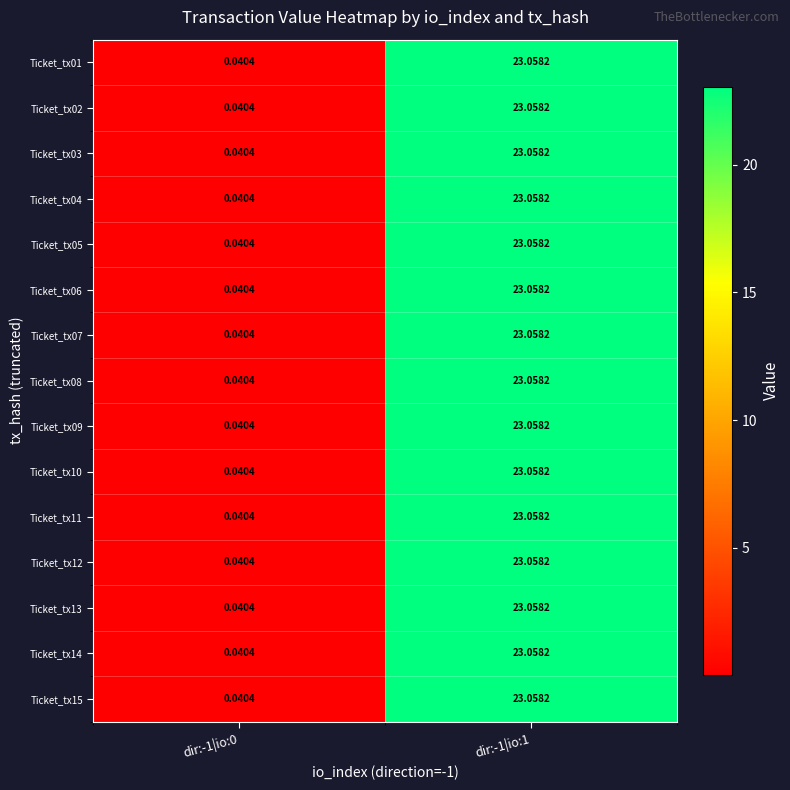

Reading right to left, list all the values displayed in this chart.

Ticket_tx01: dir:-1|io:1=23.1	dir:-1|io:0=0.0
Ticket_tx02: dir:-1|io:1=23.1	dir:-1|io:0=0.0
Ticket_tx03: dir:-1|io:1=23.1	dir:-1|io:0=0.0
Ticket_tx04: dir:-1|io:1=23.1	dir:-1|io:0=0.0
Ticket_tx05: dir:-1|io:1=23.1	dir:-1|io:0=0.0
Ticket_tx06: dir:-1|io:1=23.1	dir:-1|io:0=0.0
Ticket_tx07: dir:-1|io:1=23.1	dir:-1|io:0=0.0
Ticket_tx08: dir:-1|io:1=23.1	dir:-1|io:0=0.0
Ticket_tx09: dir:-1|io:1=23.1	dir:-1|io:0=0.0
Ticket_tx10: dir:-1|io:1=23.1	dir:-1|io:0=0.0
Ticket_tx11: dir:-1|io:1=23.1	dir:-1|io:0=0.0
Ticket_tx12: dir:-1|io:1=23.1	dir:-1|io:0=0.0
Ticket_tx13: dir:-1|io:1=23.1	dir:-1|io:0=0.0
Ticket_tx14: dir:-1|io:1=23.1	dir:-1|io:0=0.0
Ticket_tx15: dir:-1|io:1=23.1	dir:-1|io:0=0.0